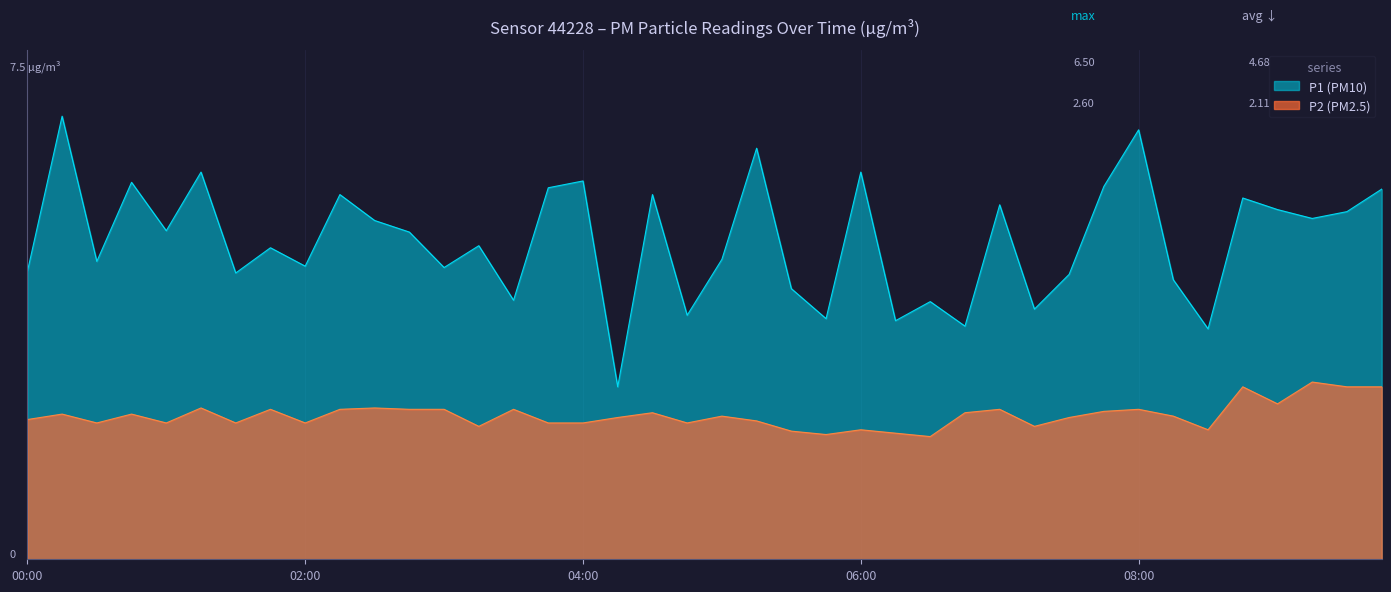

What is the difference between the maximum and minimum values in the P2 series?

0.7